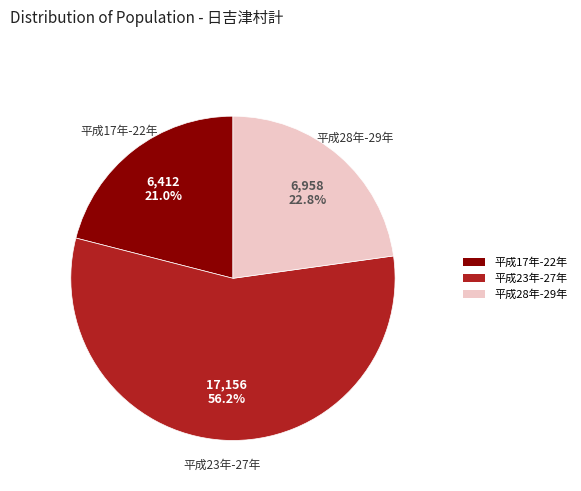

How many slices are in this pie chart?

3